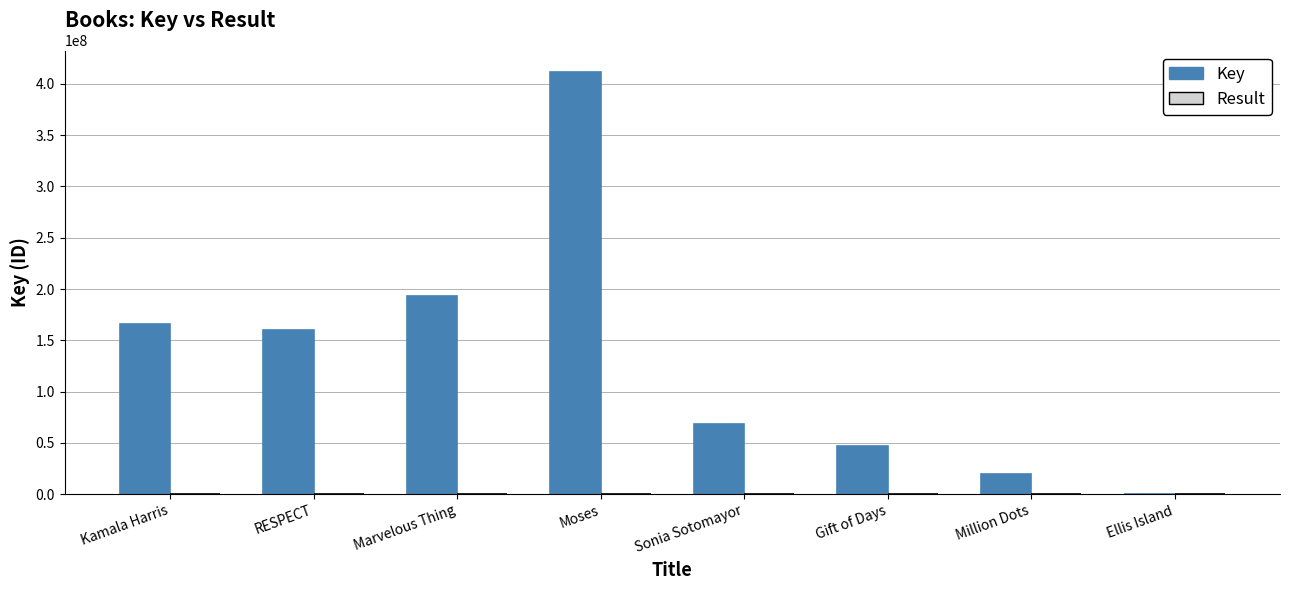

What is the greatest value displayed?

411951353